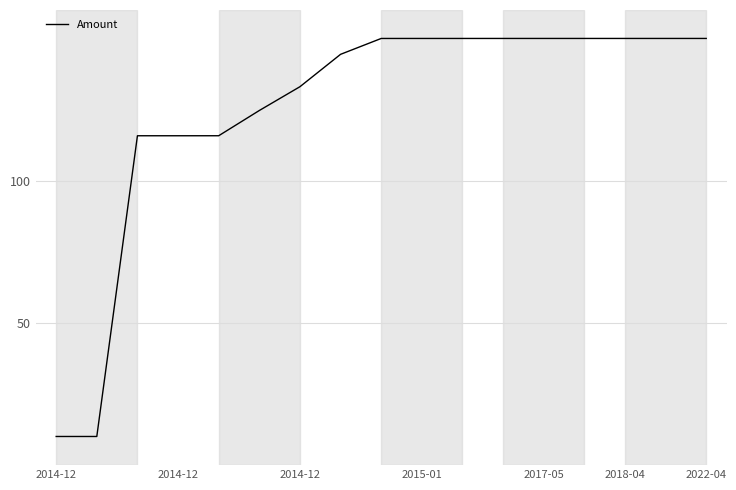

What is the greatest value displayed?

150.0